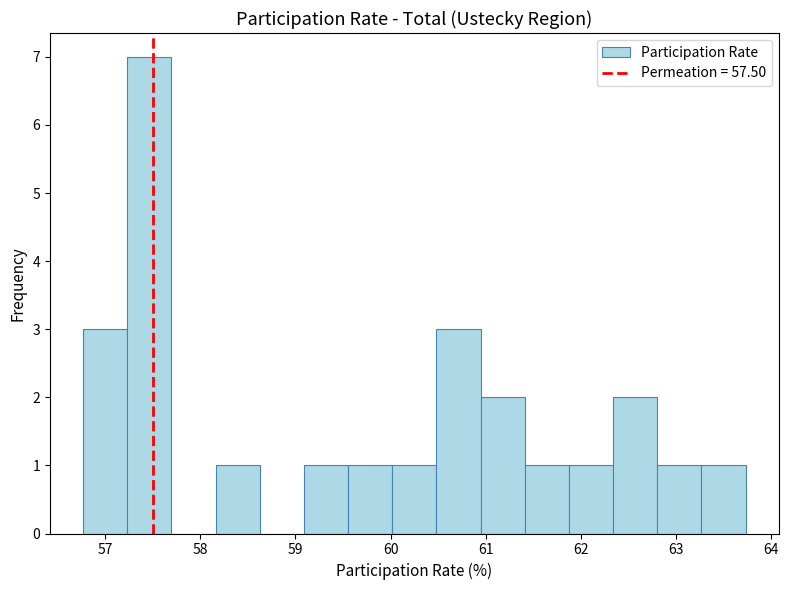

Reading left to right, transcribe this chart: for each bar, give the range it covers on the x-axis and its height. Neither the bar edges nor the heights are printed on the chart, so give them approximately, as read against the axes.

56.8 to 57.2: 3
57.2 to 57.7: 7
57.7 to 58.2: 0
58.2 to 58.6: 1
58.6 to 59.1: 0
59.1 to 59.6: 1
59.6 to 60.0: 1
60.0 to 60.5: 1
60.5 to 60.9: 3
60.9 to 61.4: 2
61.4 to 61.9: 1
61.9 to 62.3: 1
62.3 to 62.8: 2
62.8 to 63.3: 1
63.3 to 63.7: 1